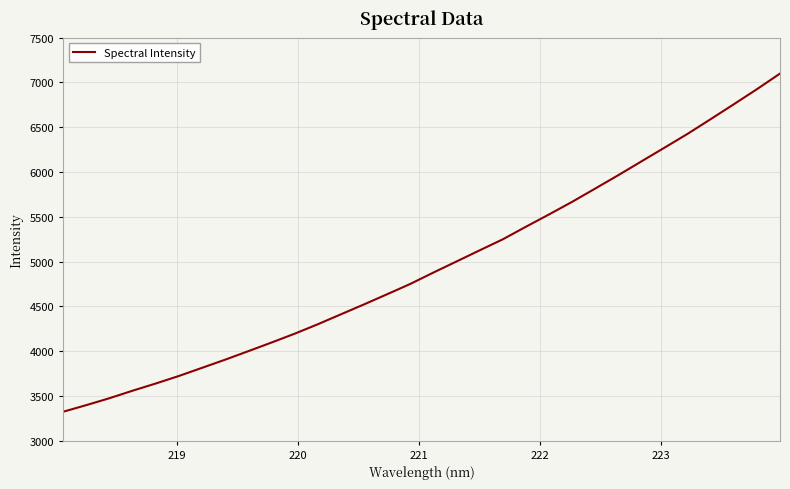

What is the minimum value shown in the chart?

3321.9